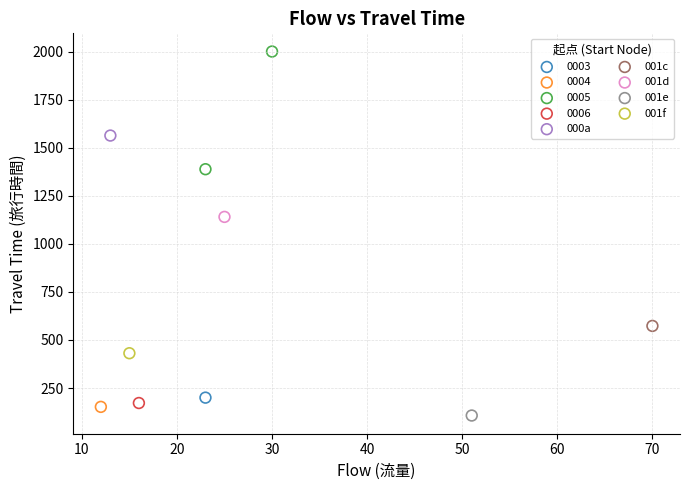

What are all the series names shown in the legend?

0003, 0004, 0005, 0006, 000a, 001c, 001d, 001e, 001f